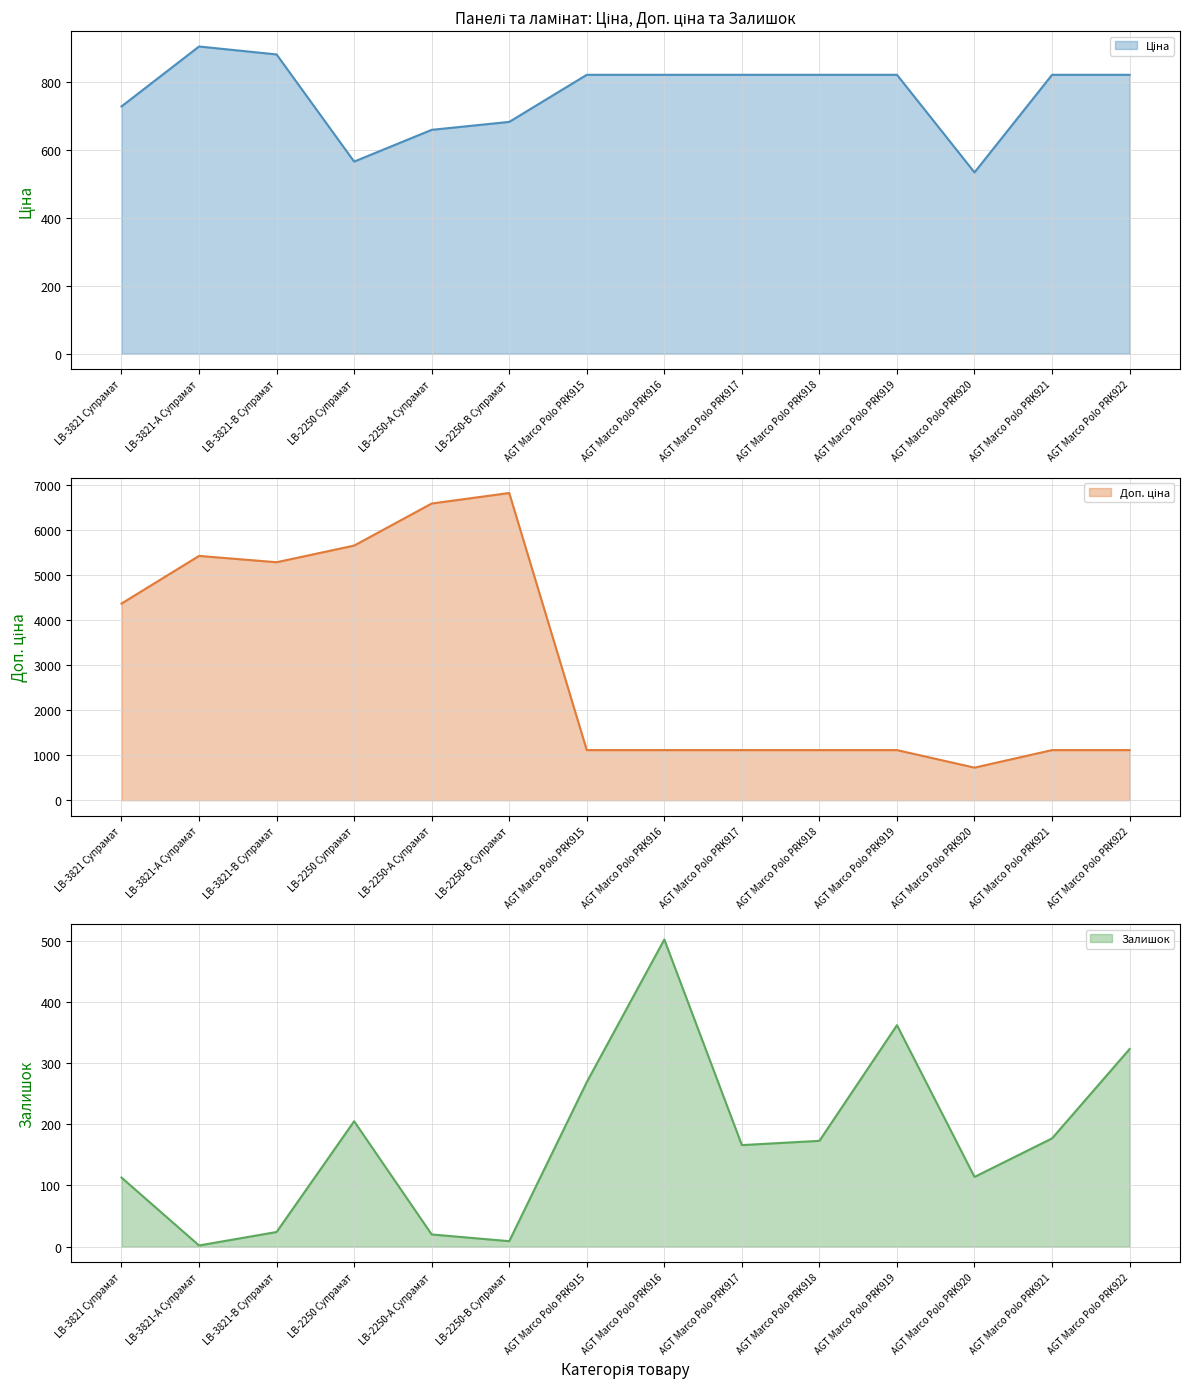

The value of Ціна at LB-2250 Супрамат is 566.2. True or false?

True